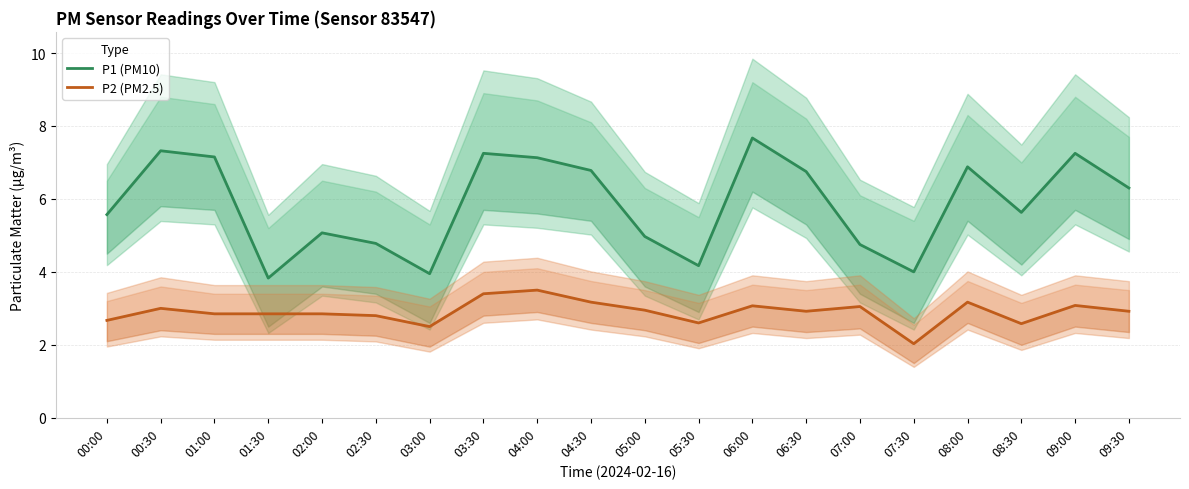

What is the sum of all P2 (PM2.5) values?

58.0